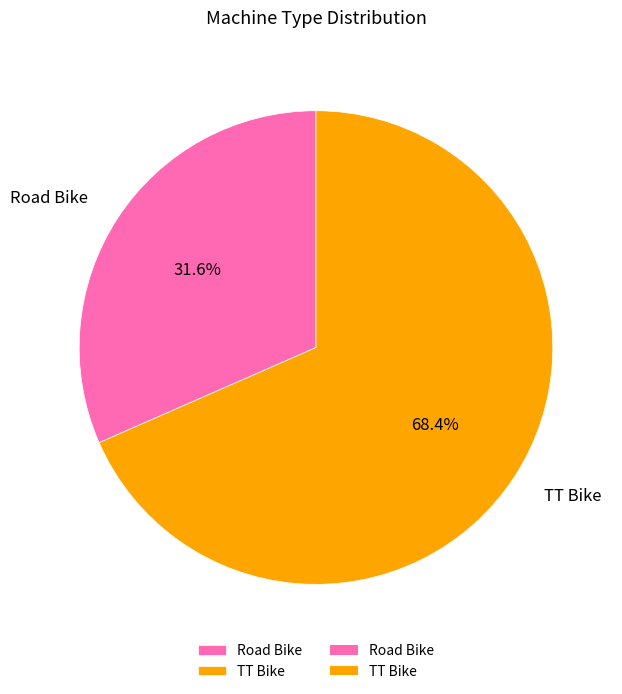

How many slices are in this pie chart?

2